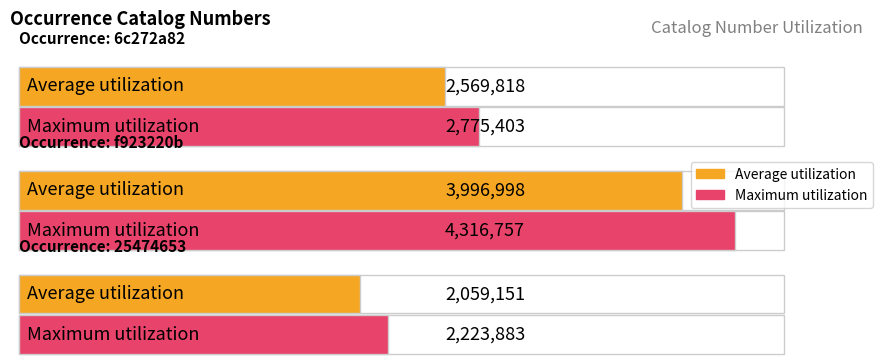

Where is Maximum utilization nearest to the value 3028074?

6c272a82